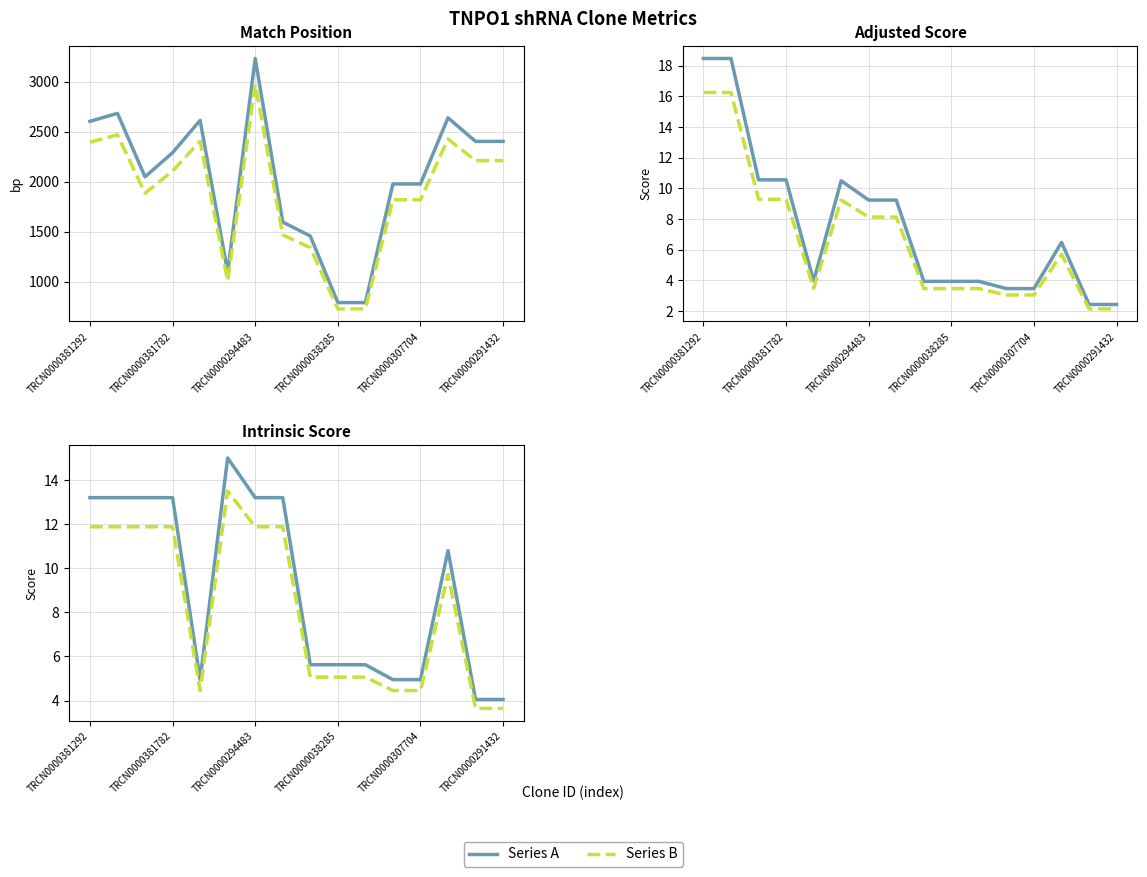

The Intrinsic Score series shows 13.2 at 7. True or false?

True